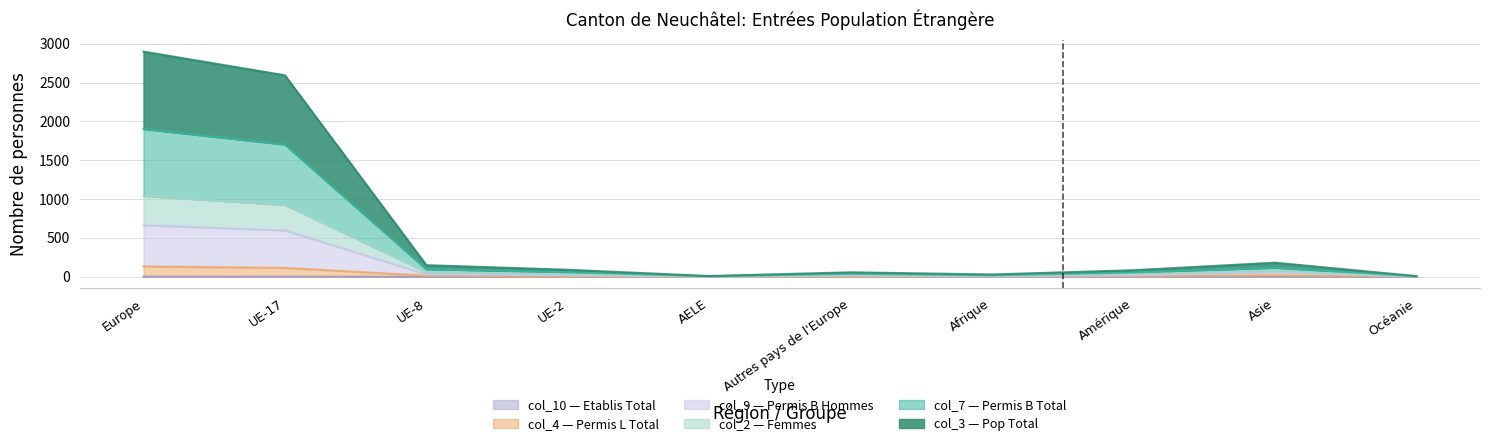

At how many categories does at least one series exceed 2437?

2